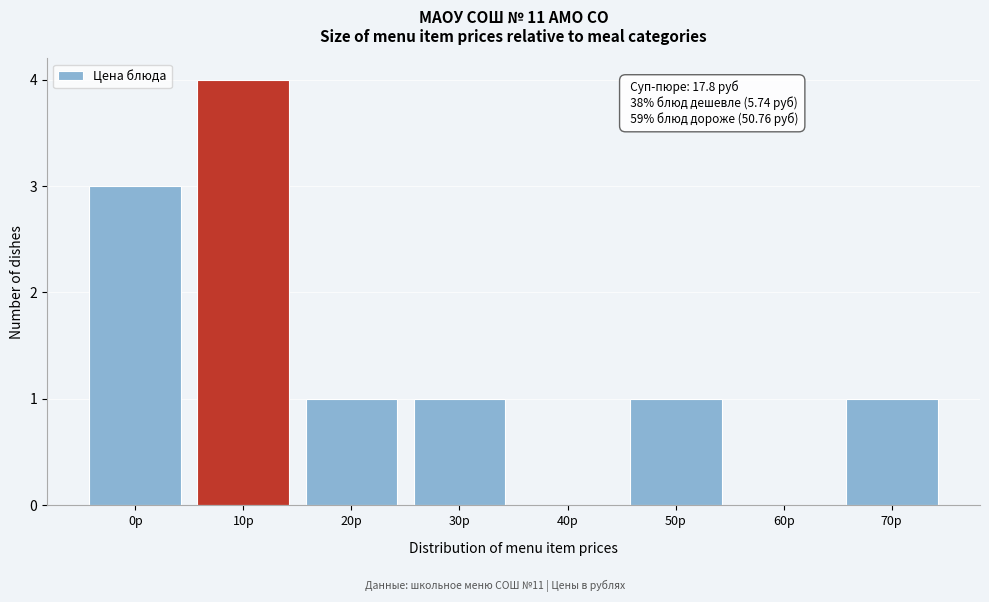

Reading left to right, what are all the values shown in this chart?

0р=3	10р=4	20р=1	30р=1	40р=0	50р=1	60р=0	70р=1